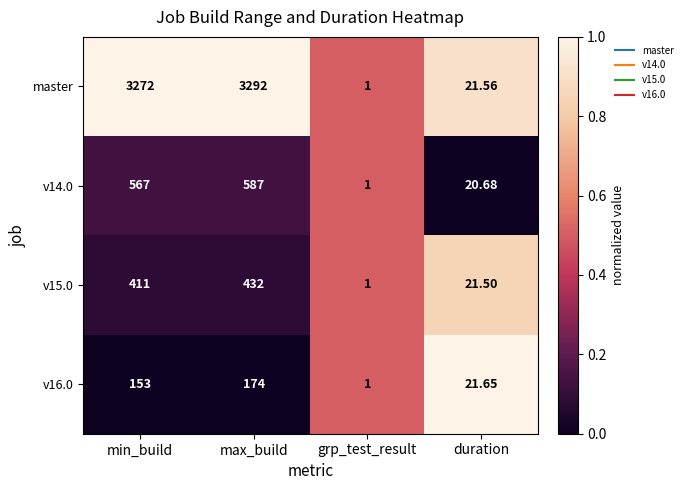

Which label corresponds to the largest value in the chart?

max_build